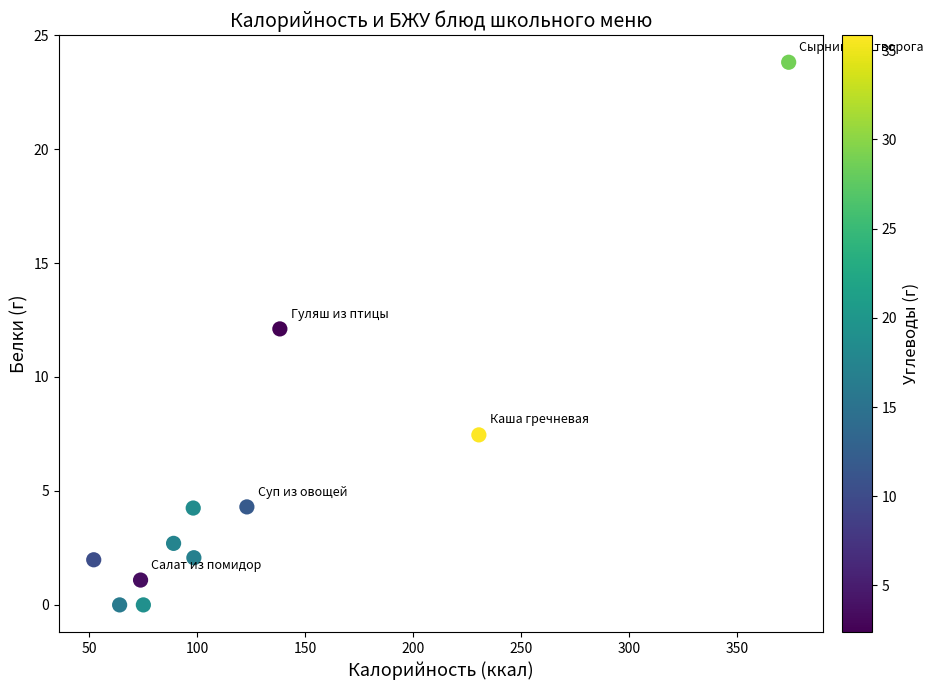

What Y value in the scatter plot is closest to 11?

12.1